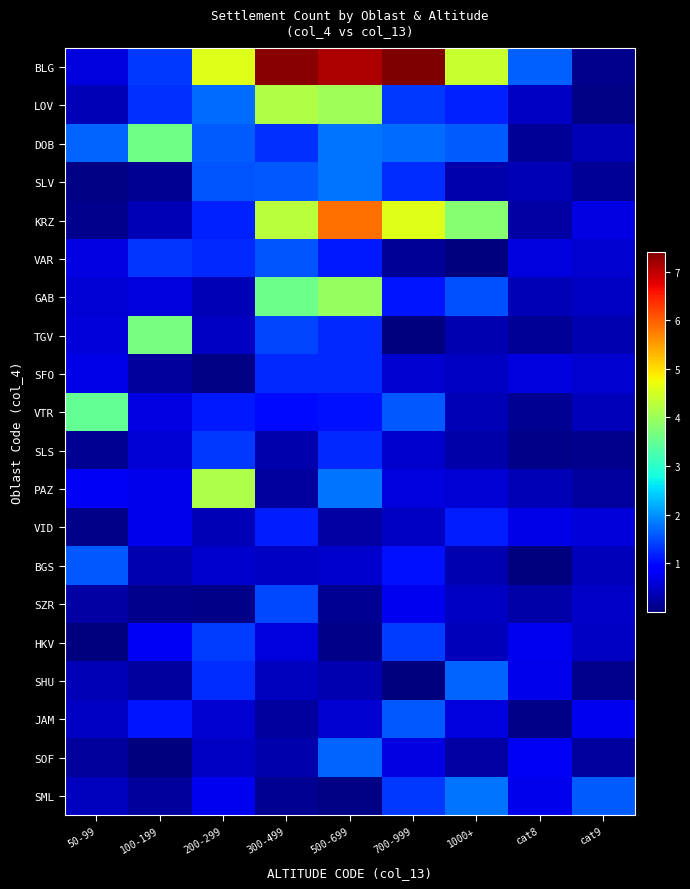

Which series changed the most between 500-699 and cat9?

BLG